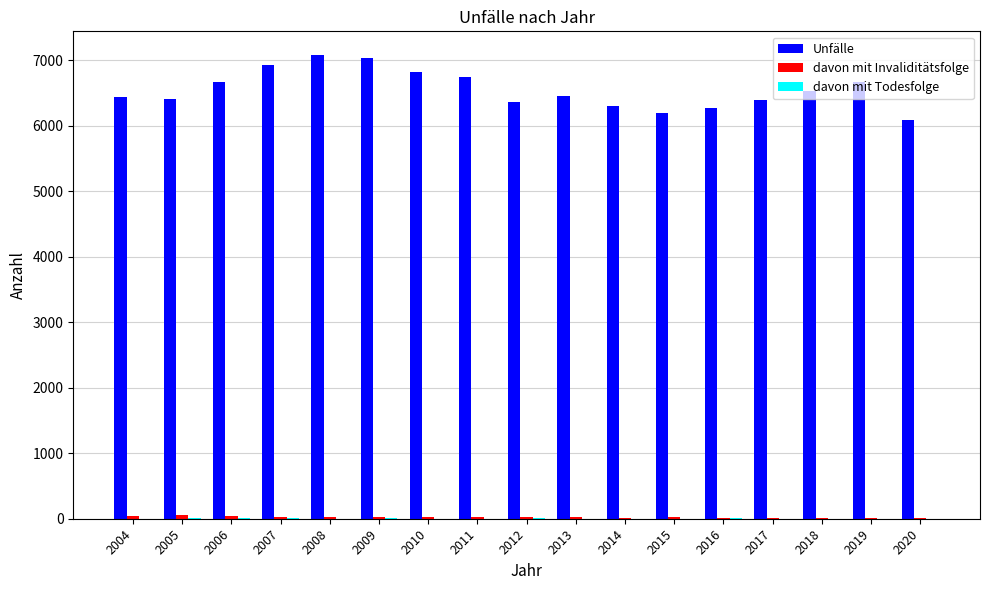

How many series are shown in this chart?

3